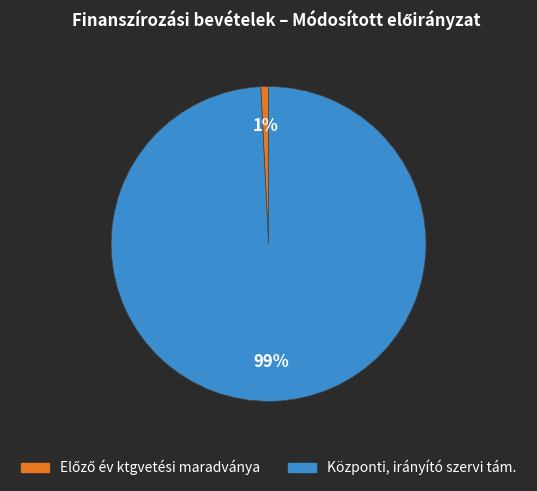

Is there any slice that represents more than half of the pie?

Yes